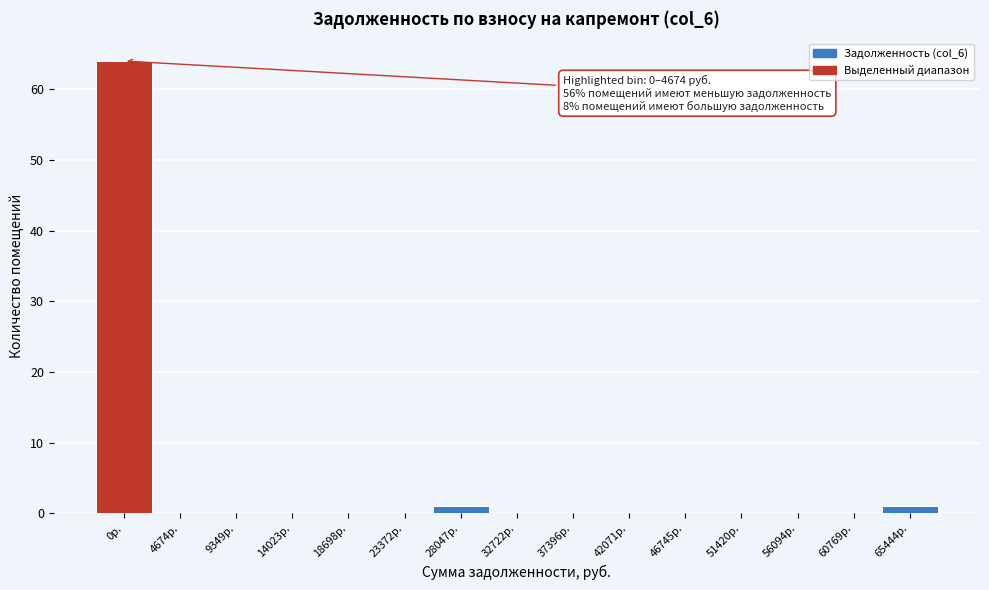

Reading left to right, transcribe all the data shown in this chart.

0р.=64	4674р.=0	9349р.=0	14023р.=0	18698р.=0	23372р.=0	28047р.=1	32722р.=0	37396р.=0	42071р.=0	46745р.=0	51420р.=0	56094р.=0	60769р.=0	65444р.=1